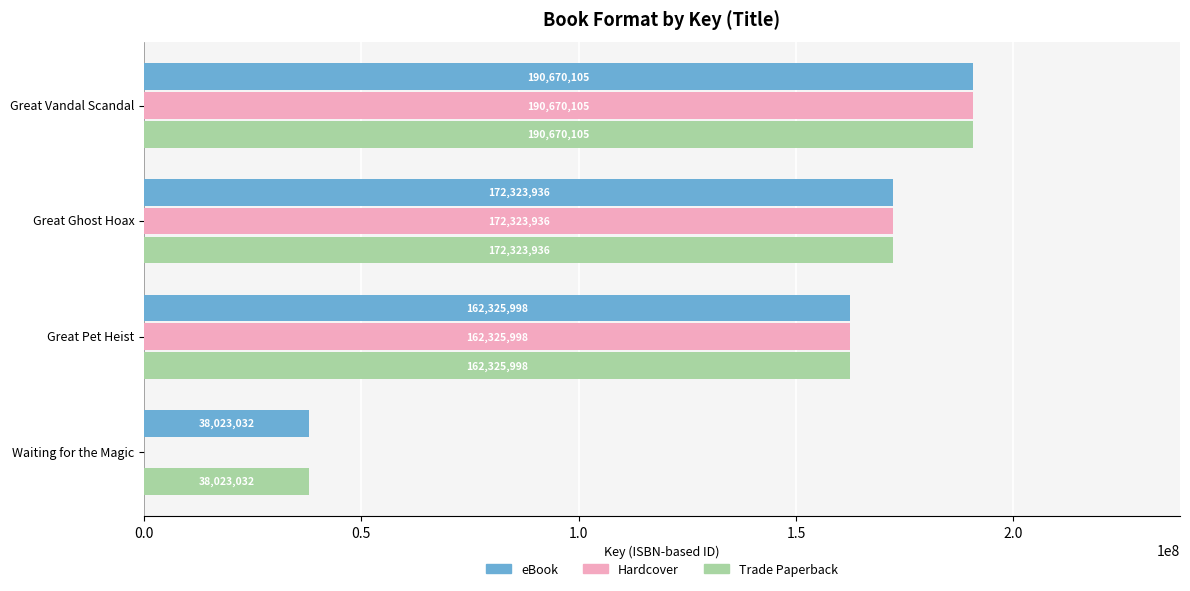

What is the maximum value for Hardcover?

190670105